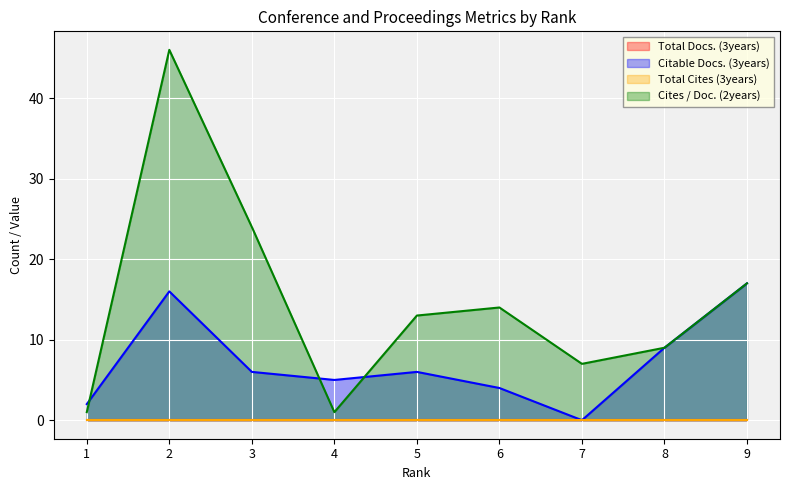

What is the value of the Cites / Doc. (2years) point at the 3rd from the left?

24